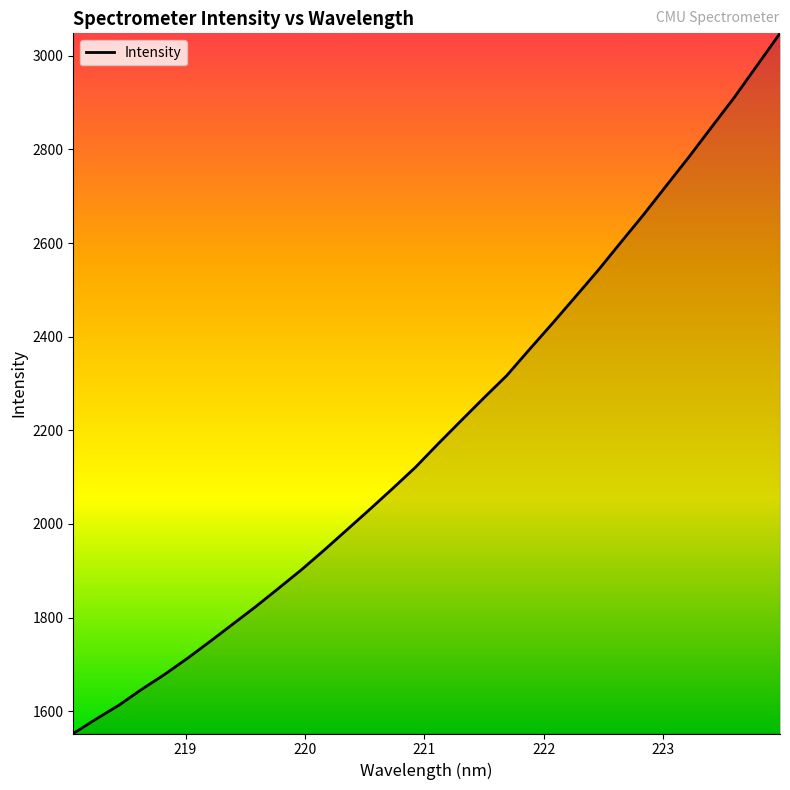

What is the difference between the maximum and minimum values?

1495.7